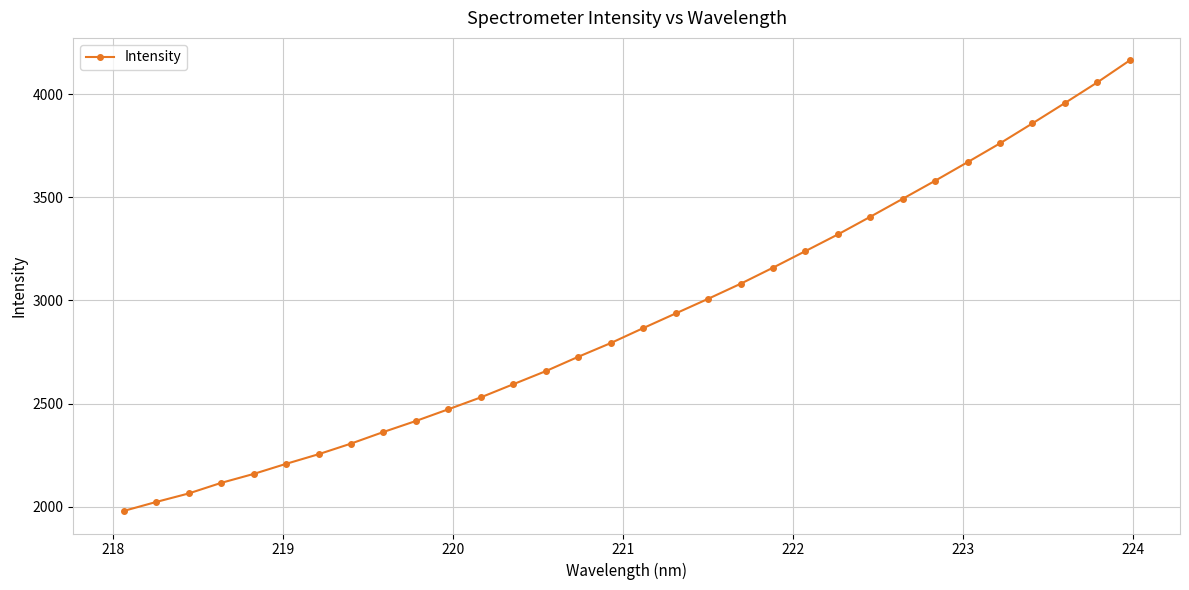

What is the greatest value displayed?

4164.6